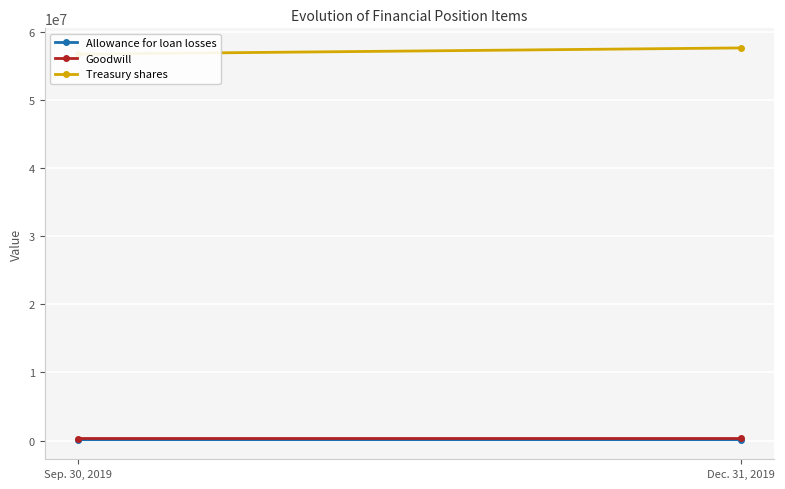

The value of Treasury shares at Sep. 30, 2019 is 56698343. True or false?

True